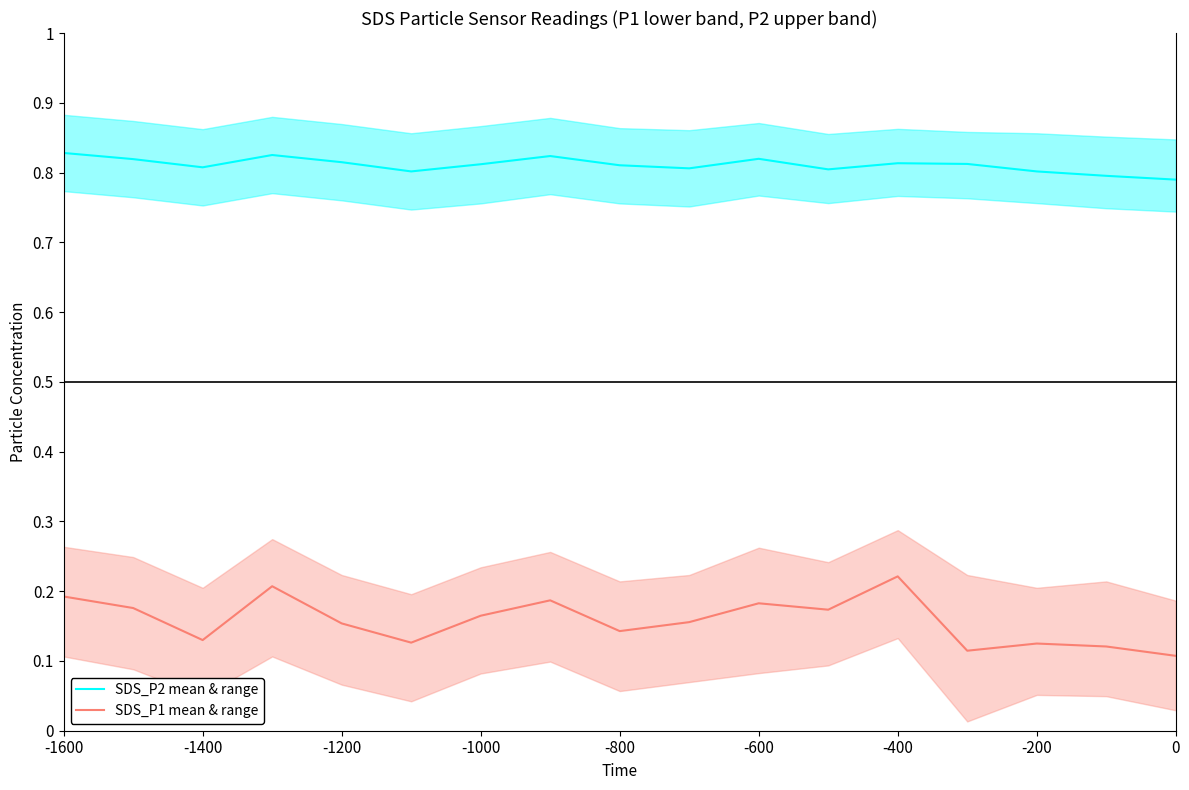

True or false: SDS_P2 mean & range and SDS_P1 mean & range intersect in this chart.

False